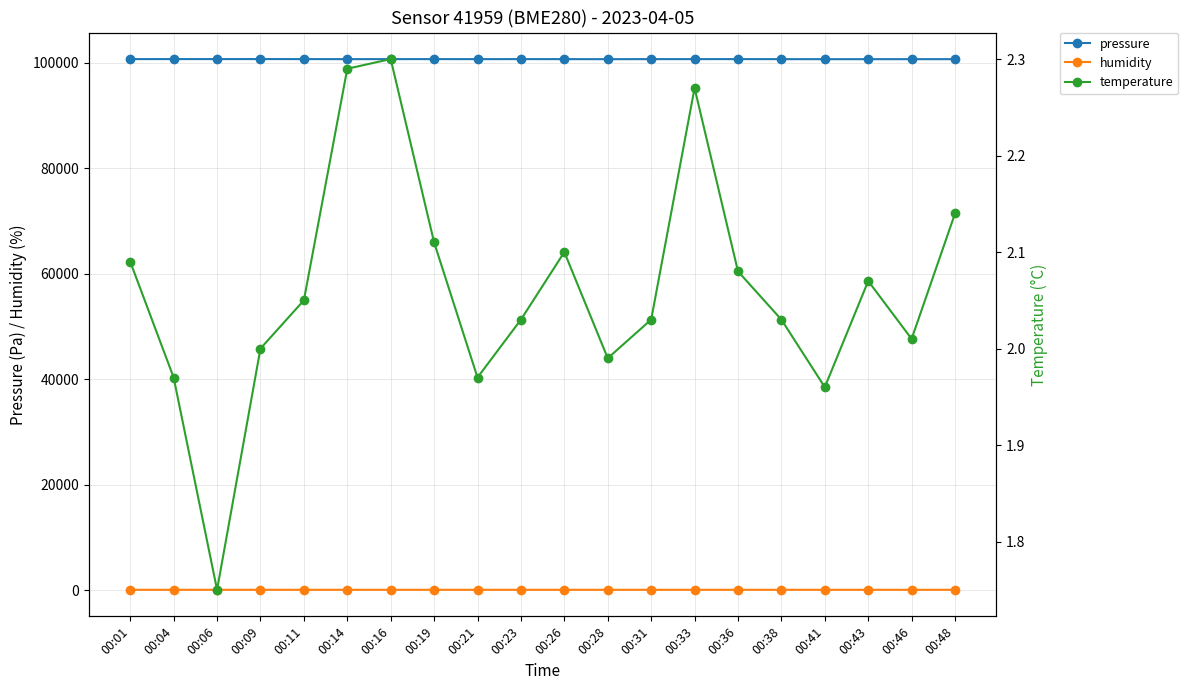

Reading left to right, extract all data points from this chart.

pressure: 100711.9	100715.8	100713.1	100718.3	100711.2	100704.2	100707.7	100710.9	100705.4	100710.4	100706.7	100698.4	100707.8	100707.8	100711.1	100705.2	100697.6	100698.9	100700.9	100699.6
humidity: 54.5	54.6	55.5	54.4	54.2	52.9	52.5	52.8	53.9	53.8	53.5	53.4	52.9	51.9	52.4	52.9	53.0	52.9	52.7	52.8
temperature: 2.1	2.0	1.8	2.0	2.0	2.3	2.3	2.1	2.0	2.0	2.1	2.0	2.0	2.3	2.1	2.0	2.0	2.1	2.0	2.1